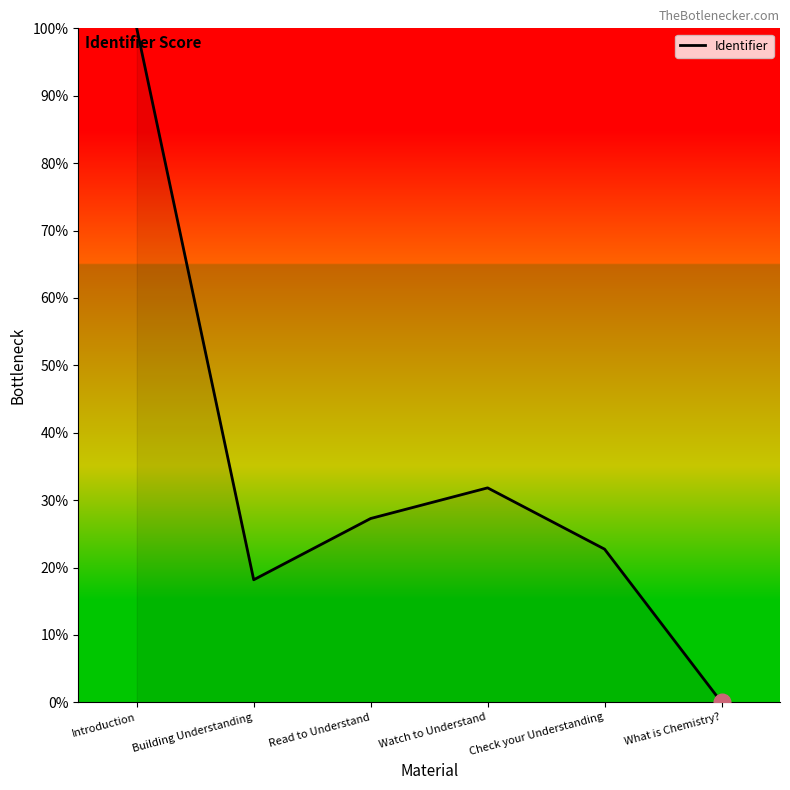

What is the sum of the values at Check your Understanding and Read to Understand?

50.0